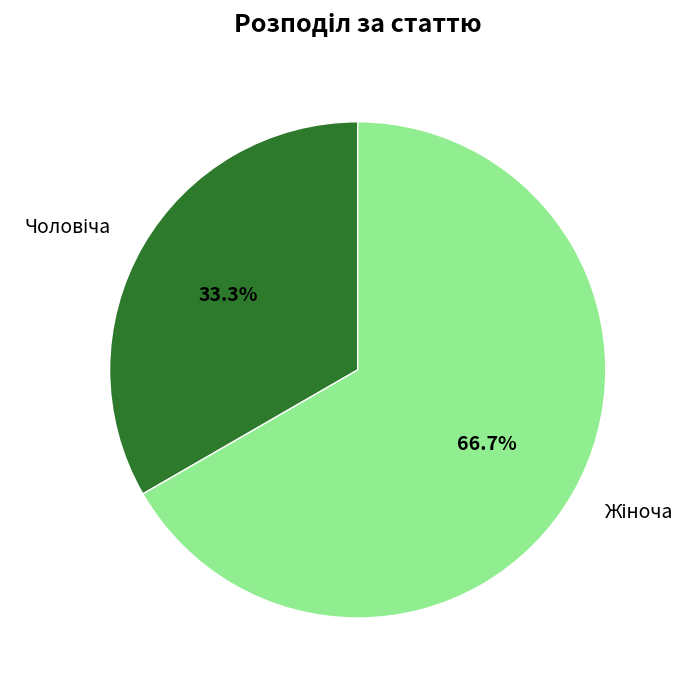

Is there any slice that represents more than half of the pie?

Yes